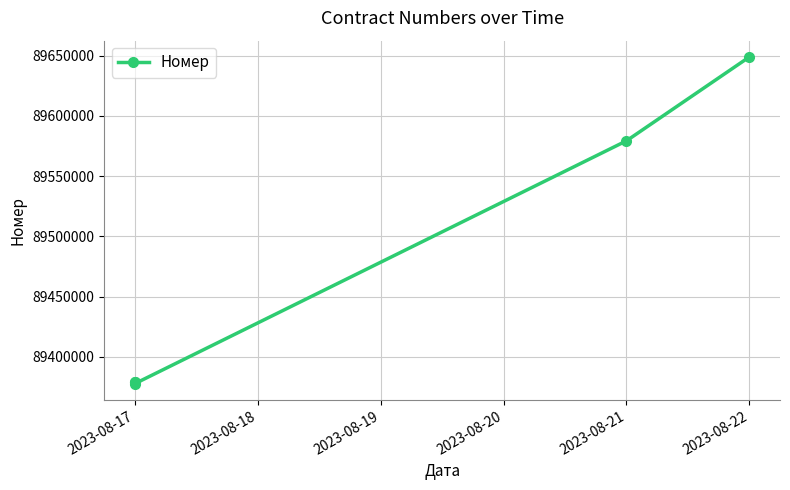

What is the value of the 3rd point from the left?

89377702